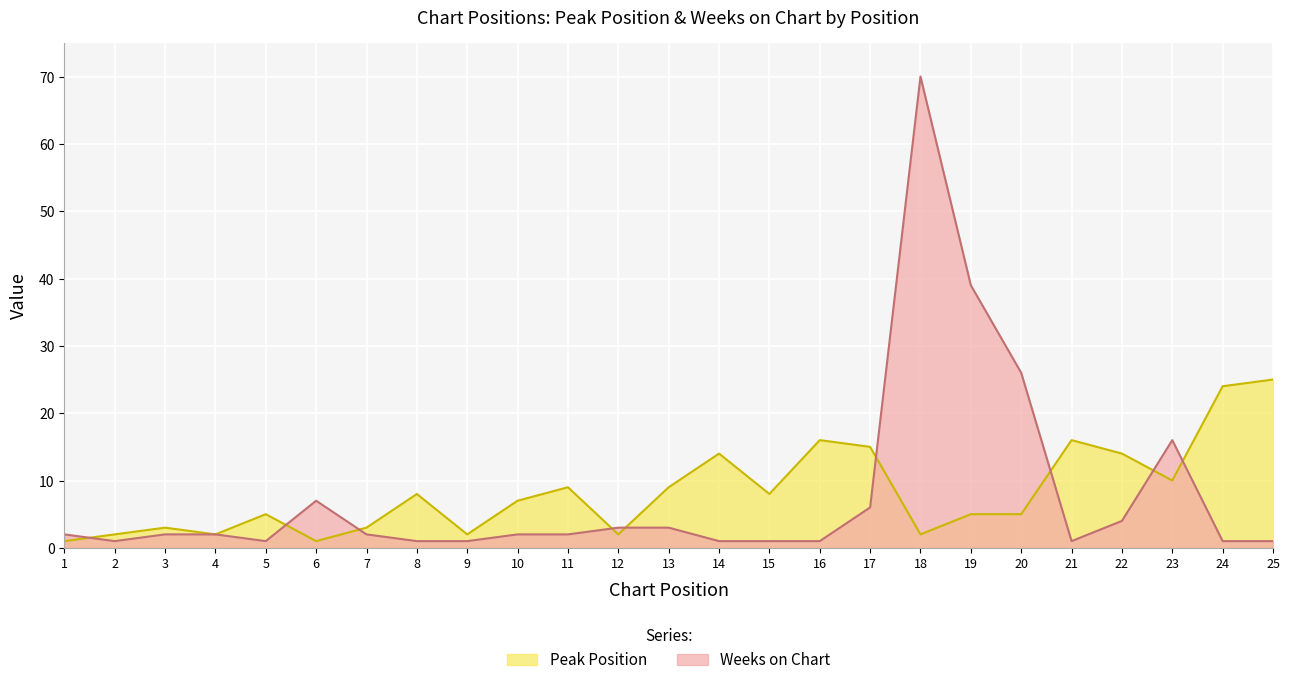

Where is Weeks on Chart nearest to the value 35?

19